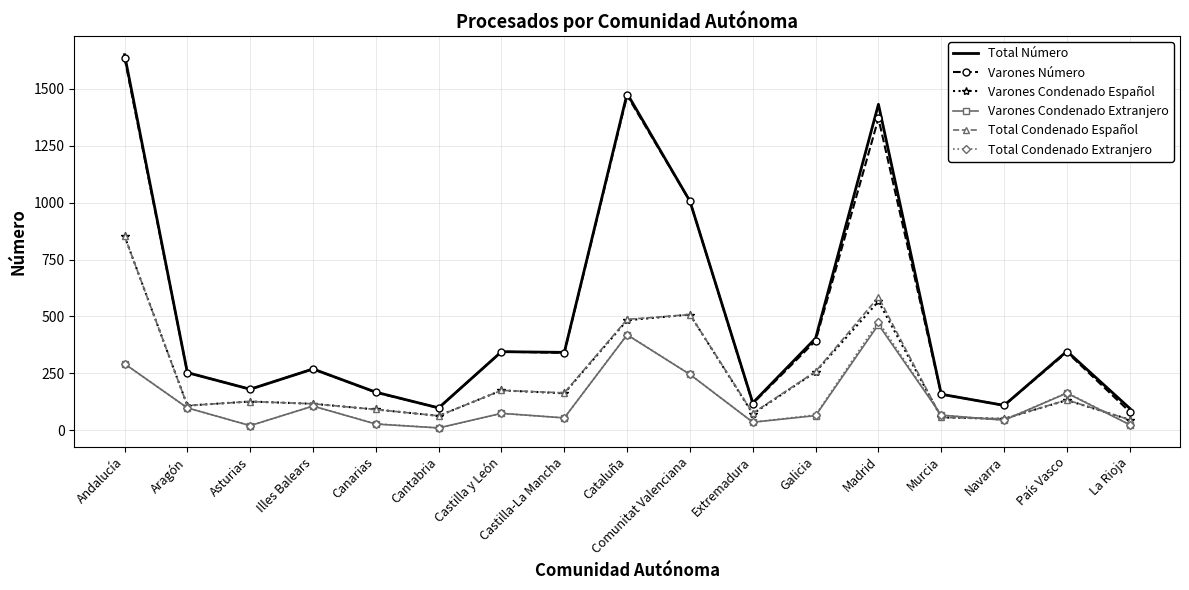

Is the value of Varones Condenado Extranjero at Aragón greater than the value of Total Condenado Extranjero at Cantabria?

Yes